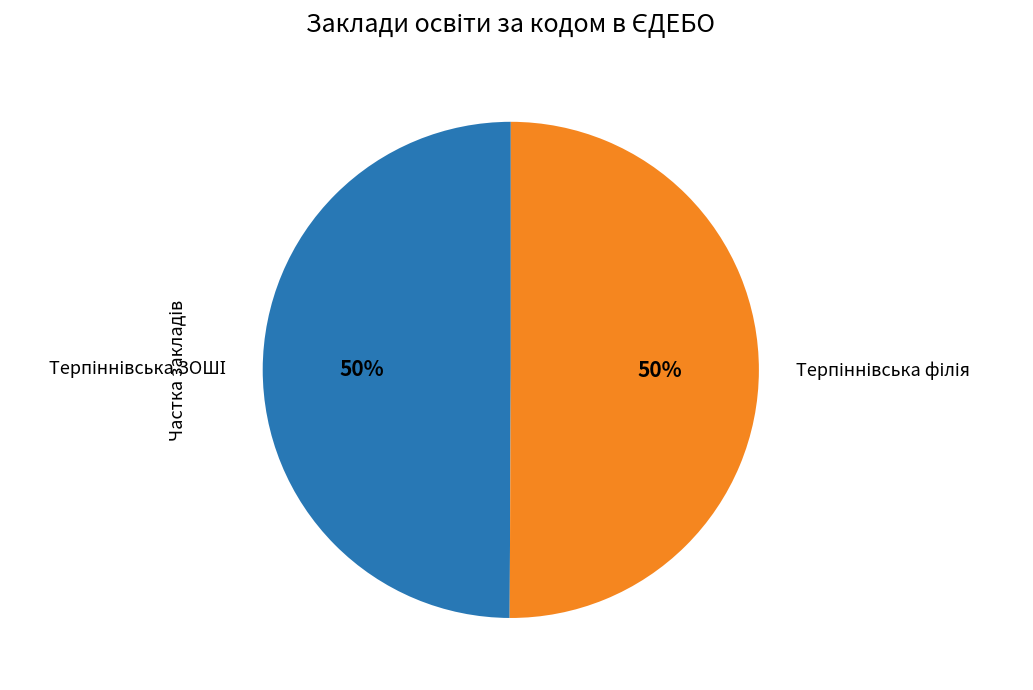

How many slices are in this pie chart?

2